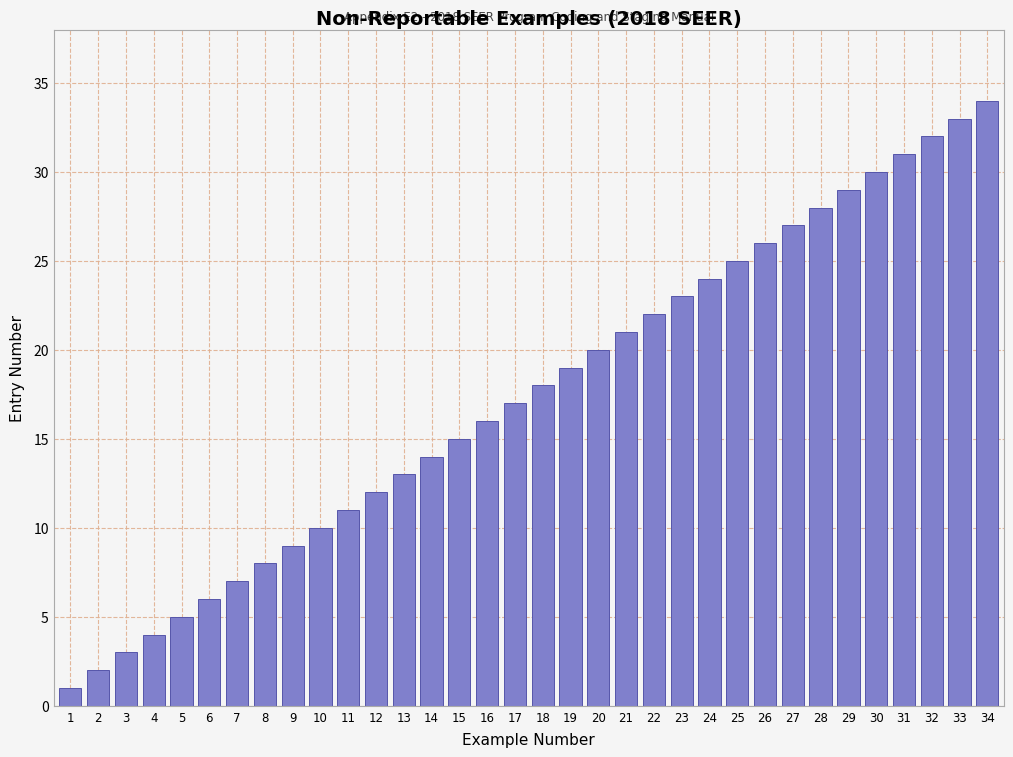

List the labels in order of value, largest first.

34, 33, 32, 31, 30, 29, 28, 27, 26, 25, 24, 23, 22, 21, 20, 19, 18, 17, 16, 15, 14, 13, 12, 11, 10, 9, 8, 7, 6, 5, 4, 3, 2, 1